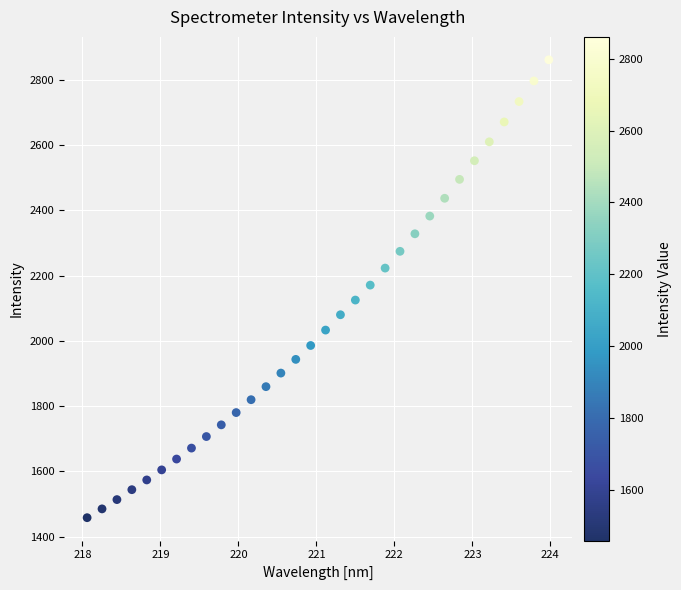

What is the range of X values (max minus min)?

5.9